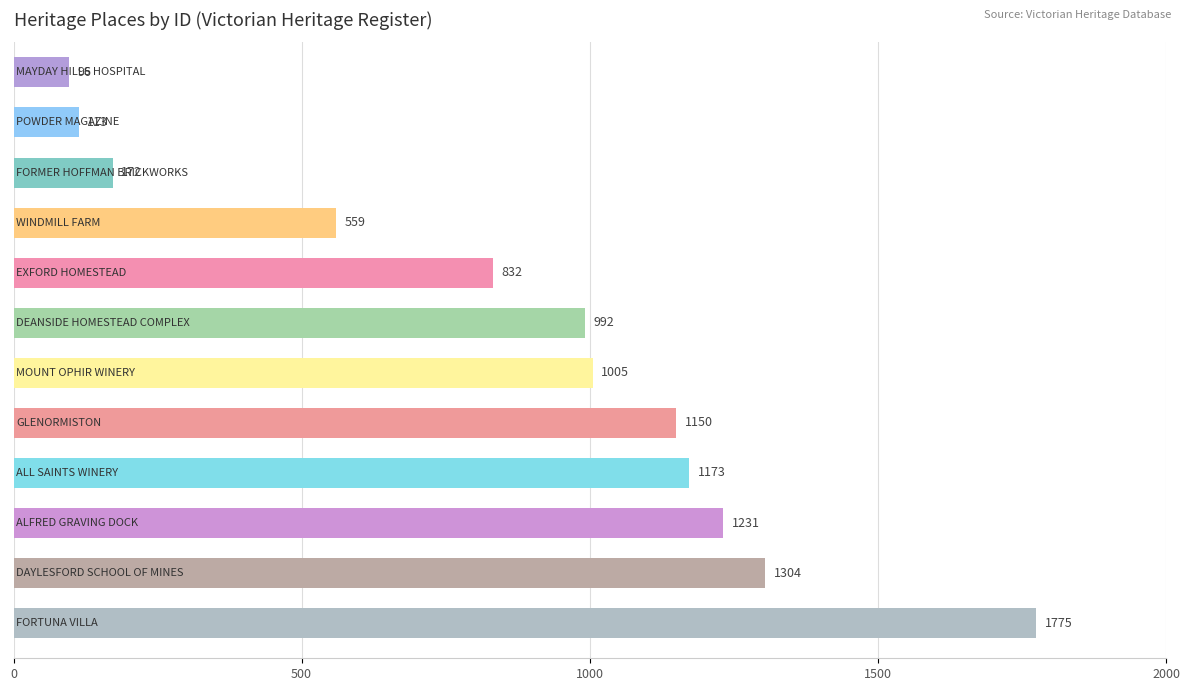

What is the value of the 3rd bar from the top?

172